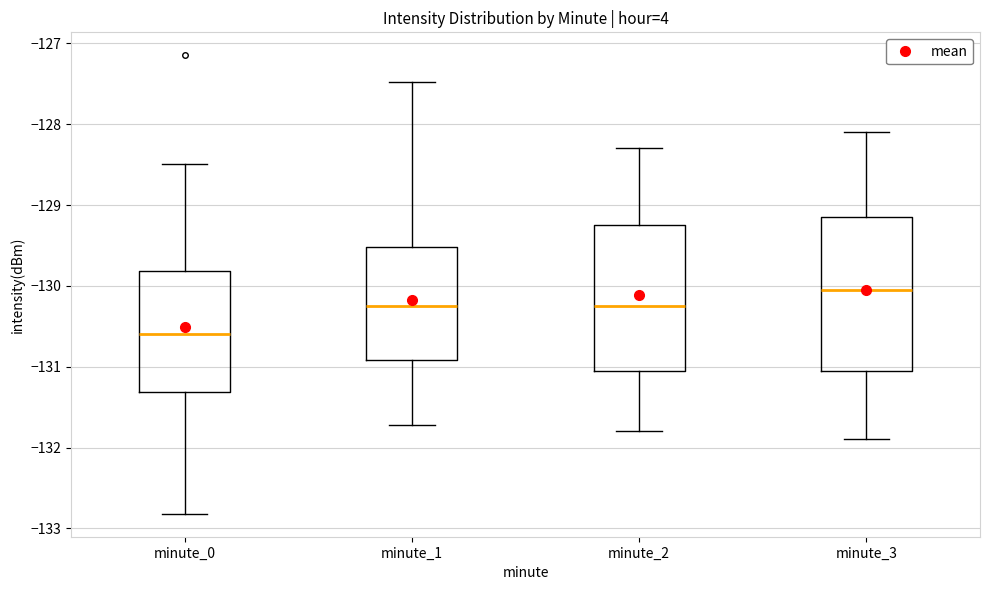

Where is the lower edge of the box for minute_3 on the y-axis? The values are not printed on the chart, so give them approximately, as read against the axis.

-131.0